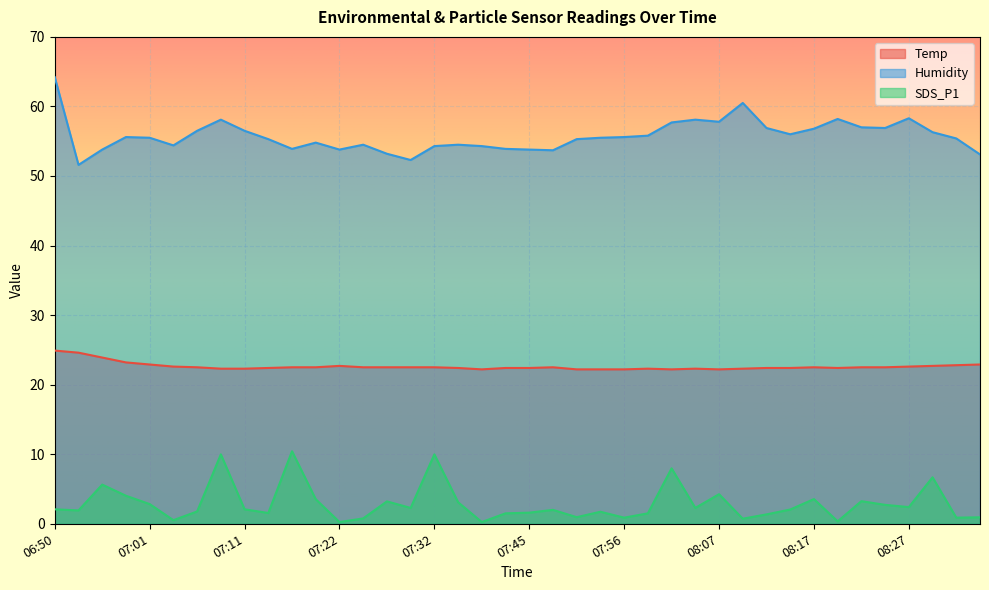

What position from the right is 07:48?

19